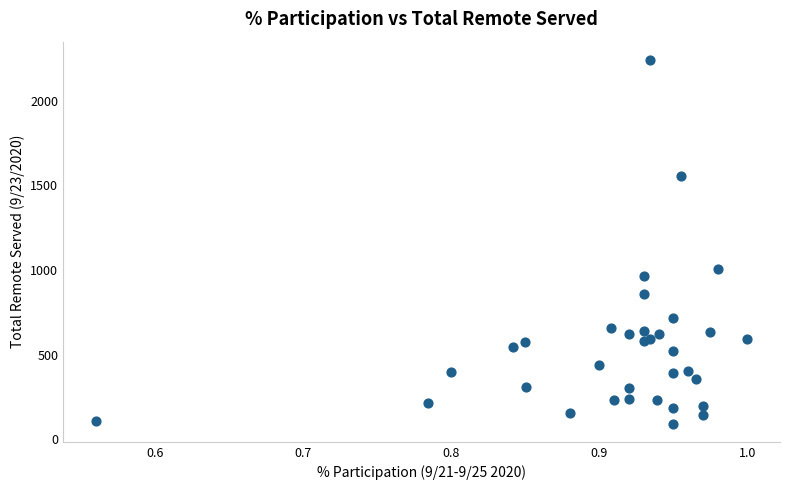

What Y value in the scatter plot is closest to 1167?

1007